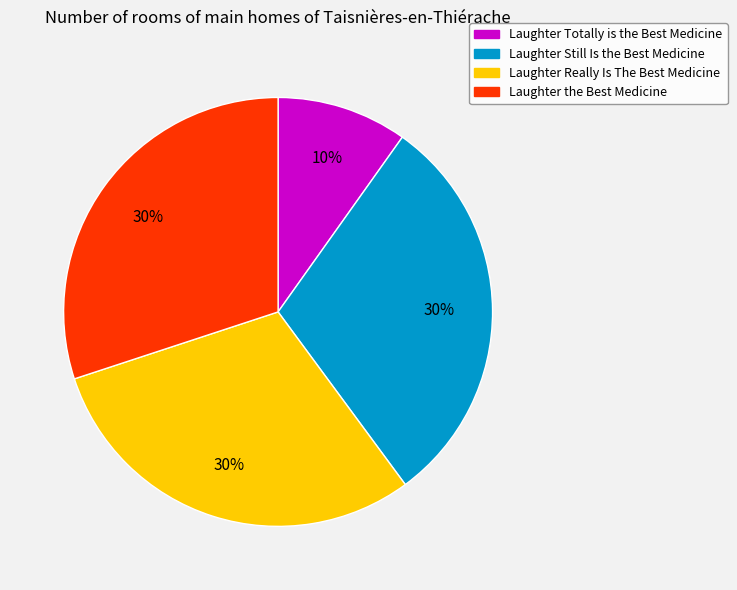

To the nearest percent, what is the difference between the largest and smallest slice percentages?

20%